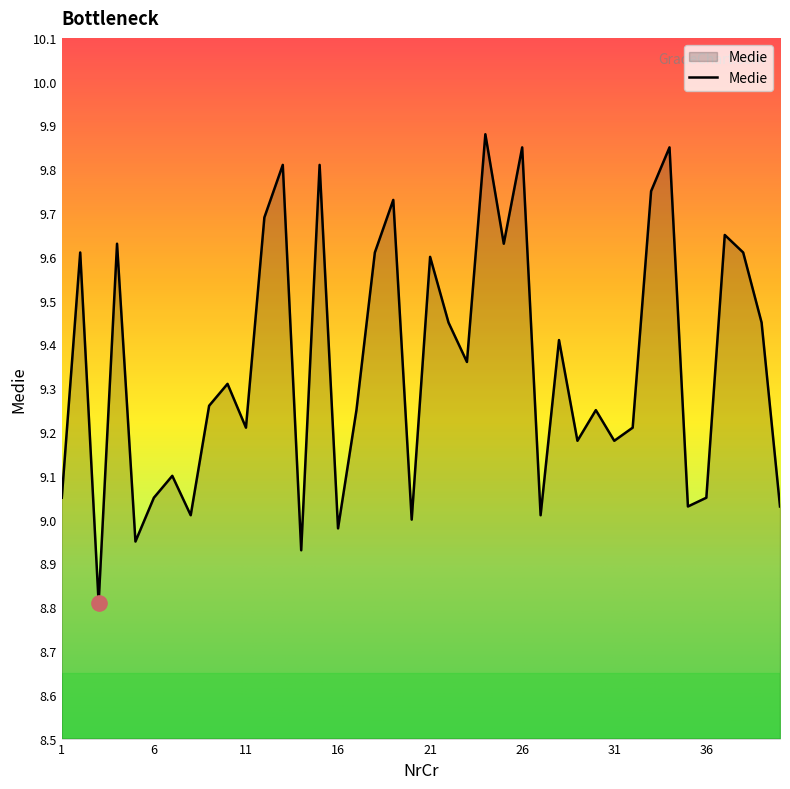

What is the smallest value displayed?

8.8